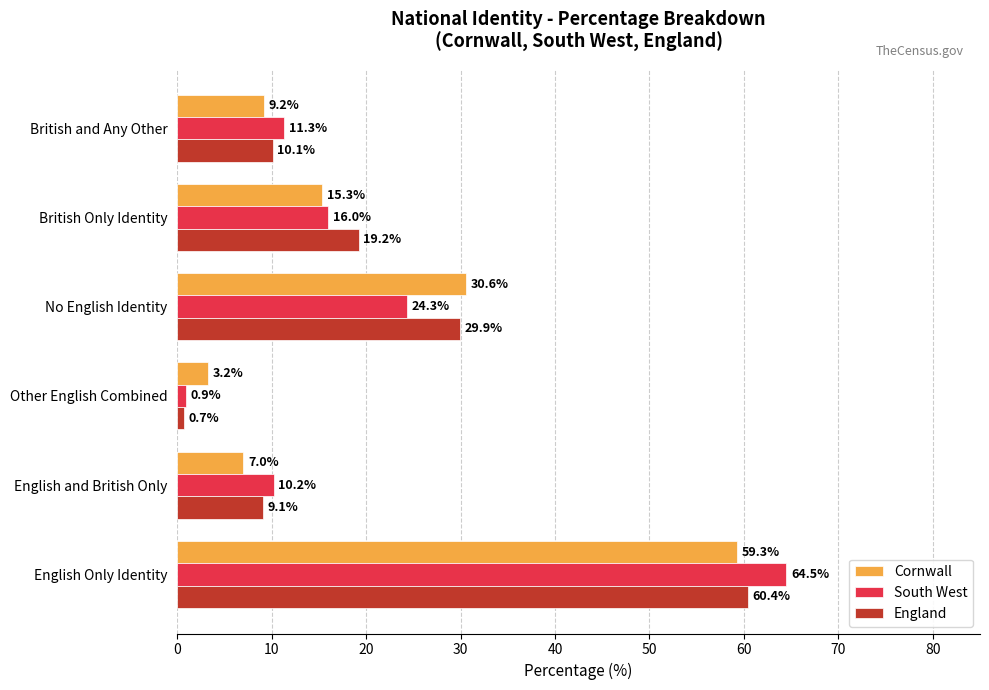

List the series in order of their overall mean, highest first.

England, South West, Cornwall